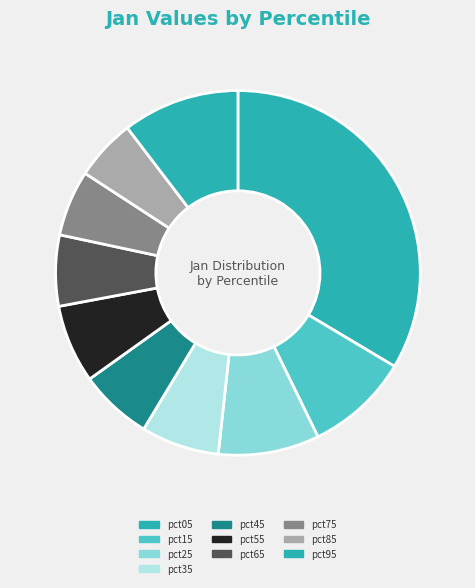

To the nearest percent, what portion does pct35 represent?

7%